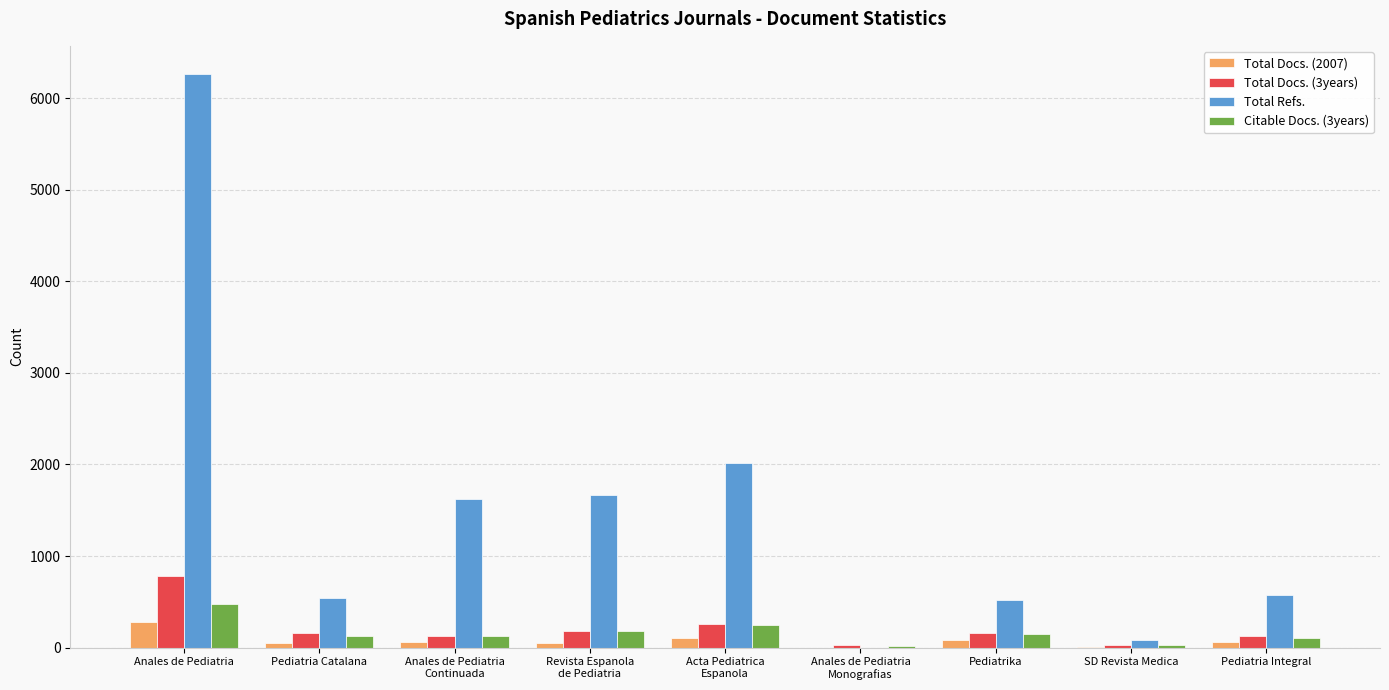

At which category does the chart reach its peak across all series?

Anales de Pediatria